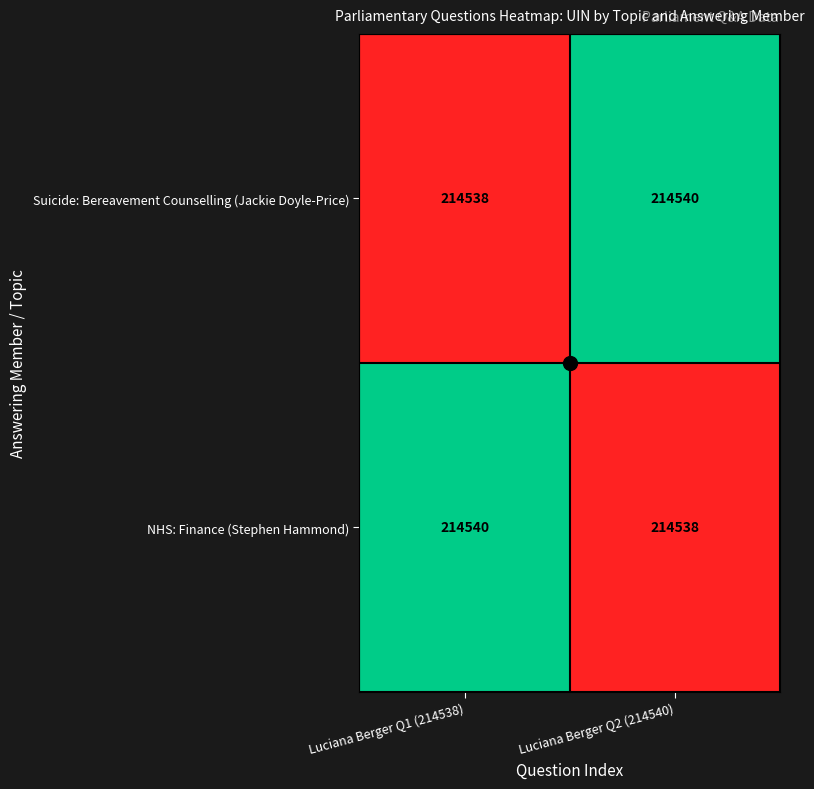

List the labels in order of NHS: Finance (Stephen Hammond) value, largest first.

Luciana Berger Q1 (214538), Luciana Berger Q2 (214540)